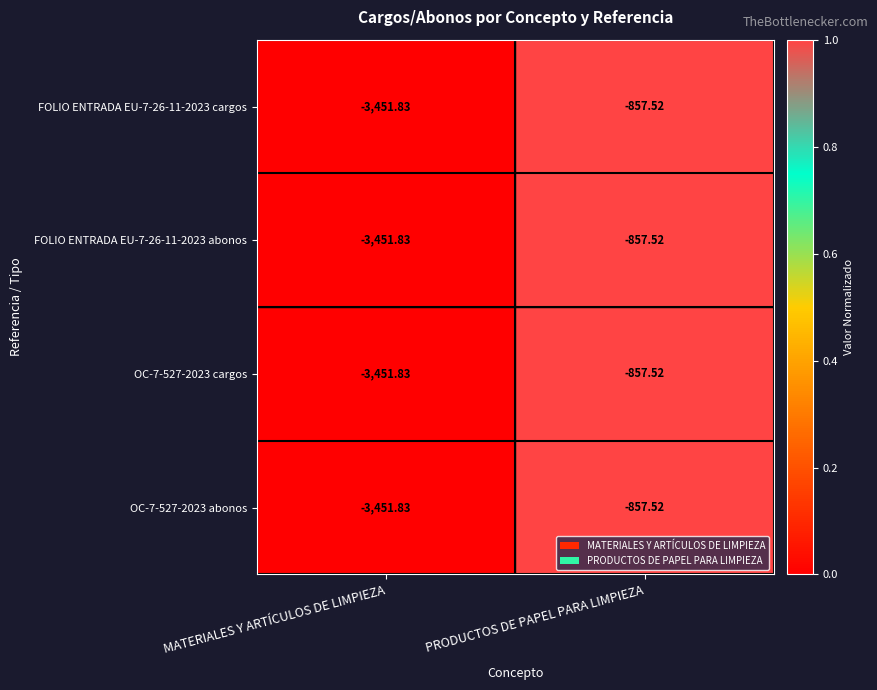

Rank the categories by OC-7-527-2023 cargos value from highest to lowest.

PRODUCTOS DE PAPEL PARA LIMPIEZA, MATERIALES Y ARTÍCULOS DE LIMPIEZA